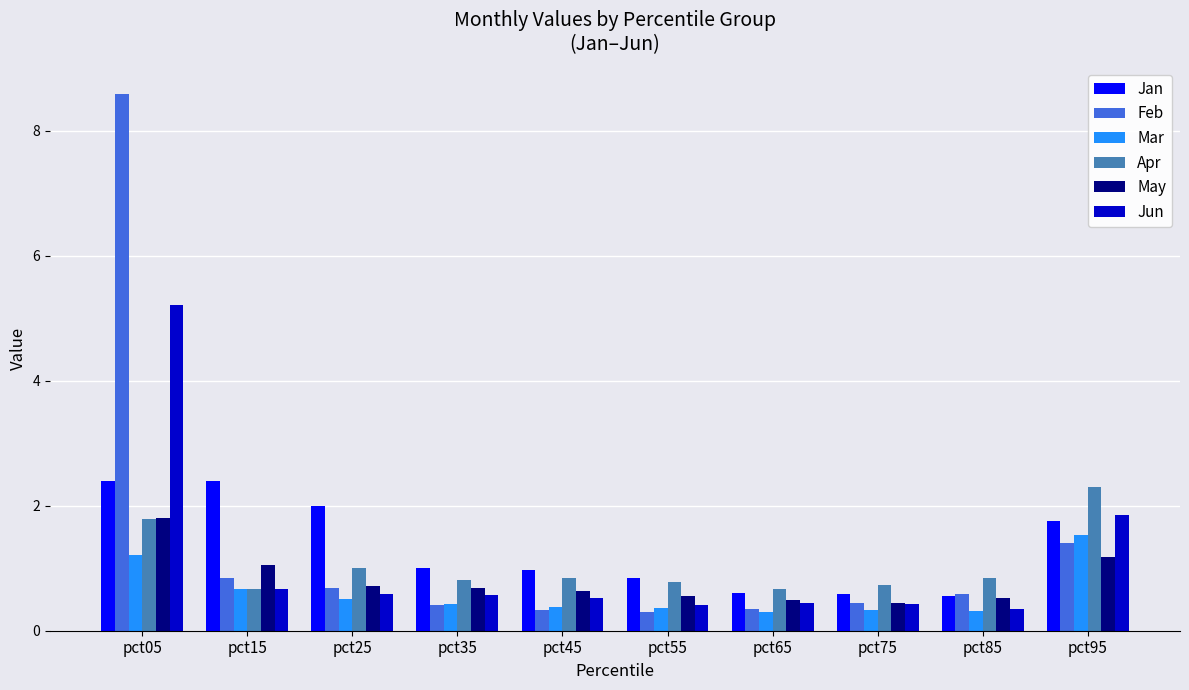

What is the total value across all series at pct05?

21.0